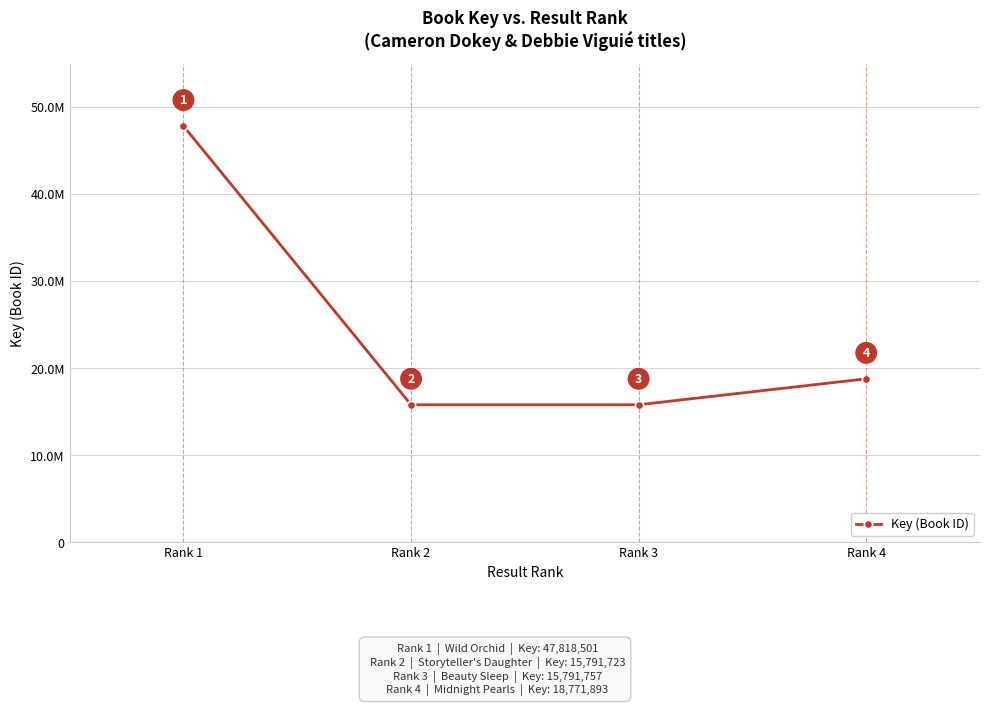

Does the chart have visible grid lines?

Yes